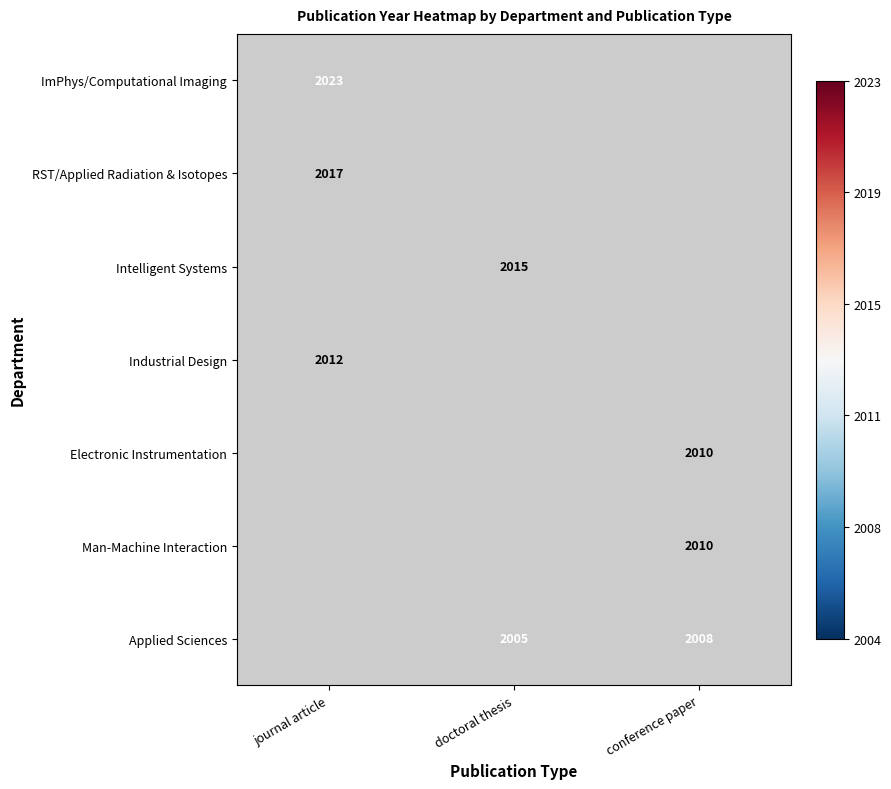

True or false: Intelligent Systems has a value of 2015 at doctoral thesis.

True